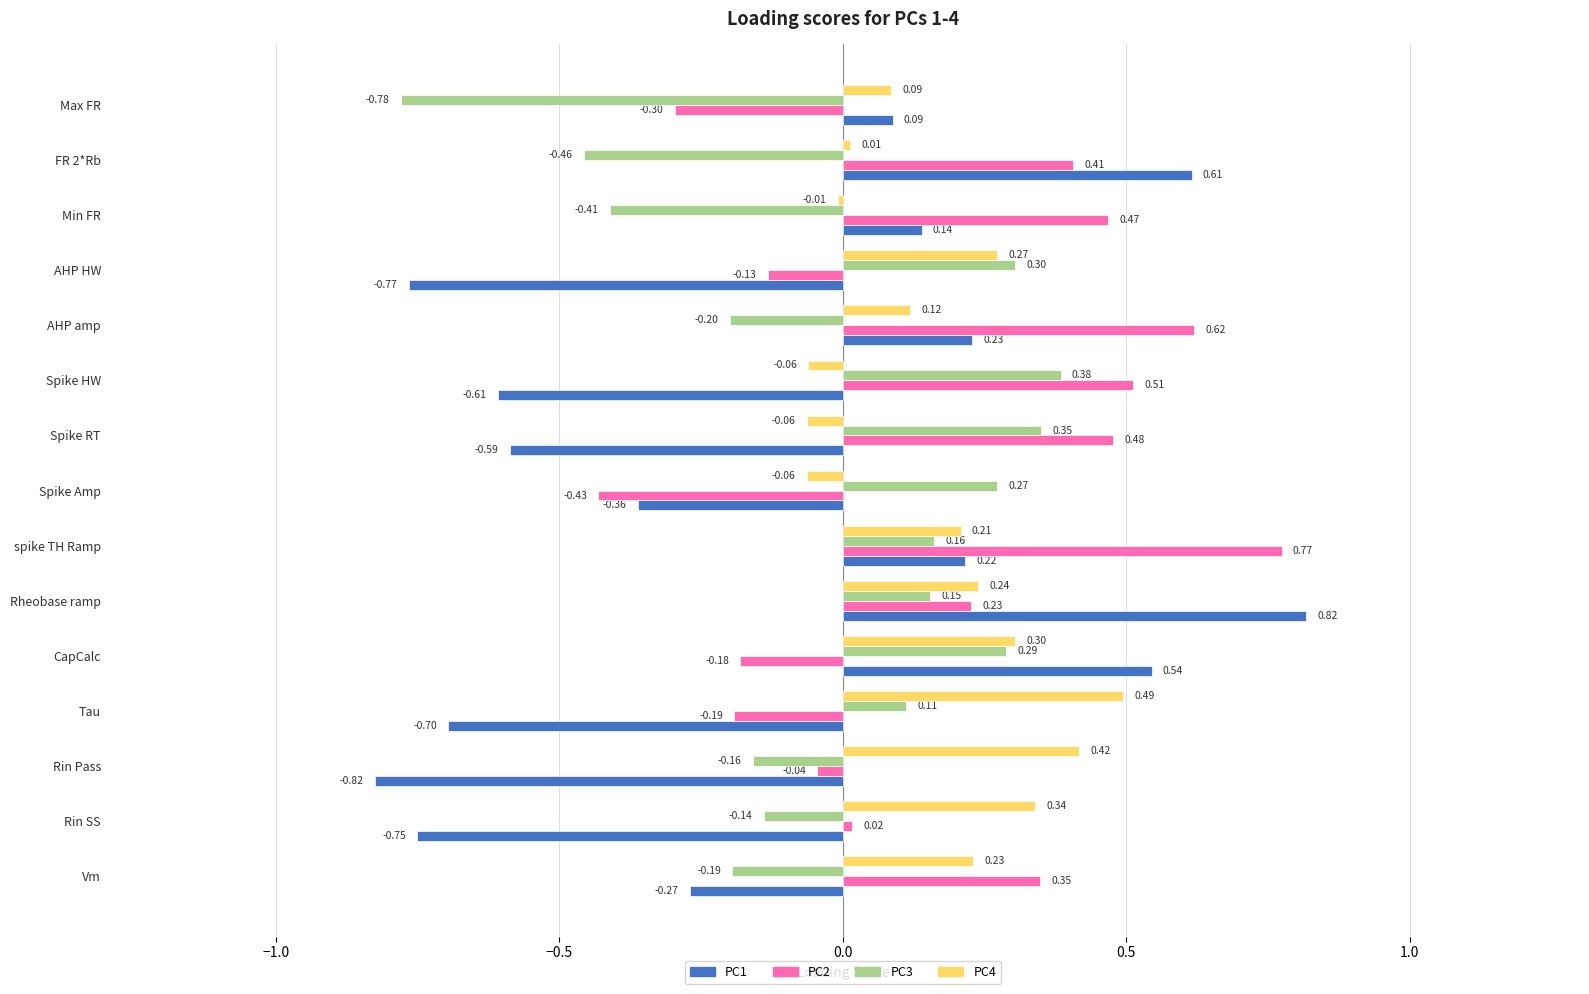

What is the sum of all PC1 values?

-2.2